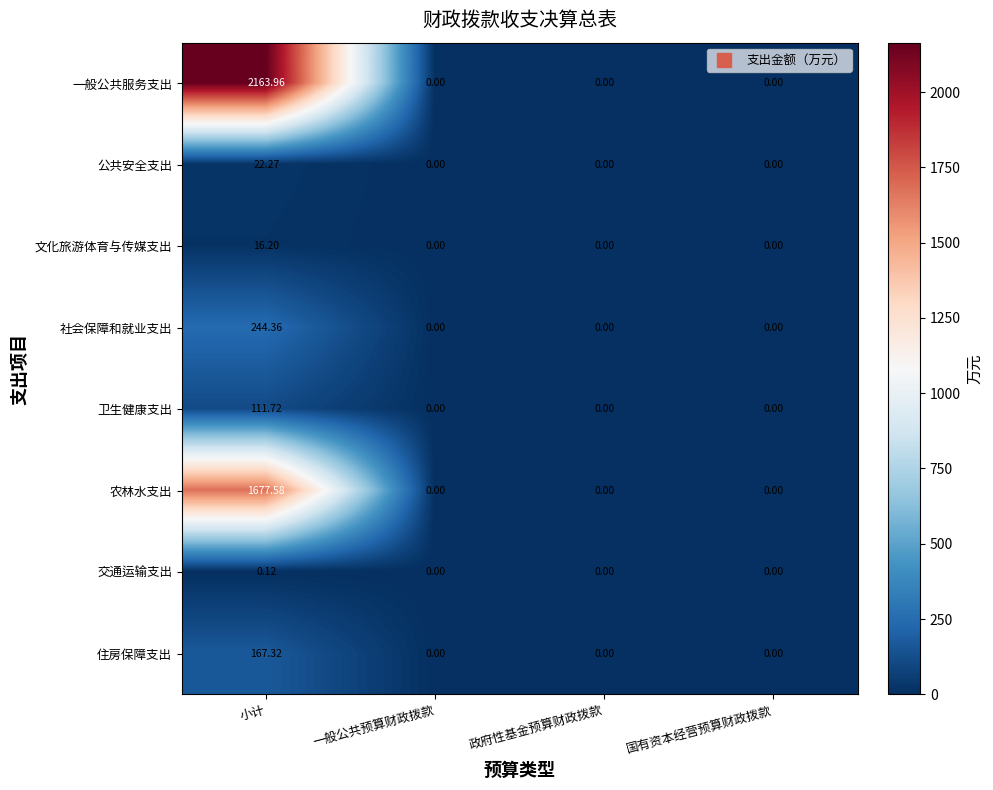

How many distinct data groups are displayed?

8